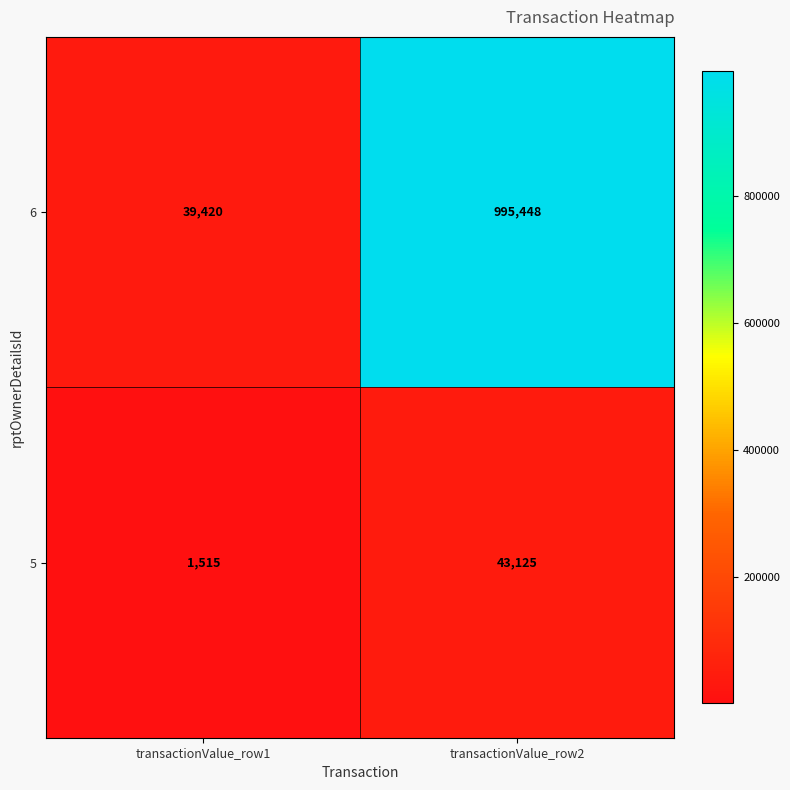

What is the difference between the maximum and minimum values in the 5 series?

41610